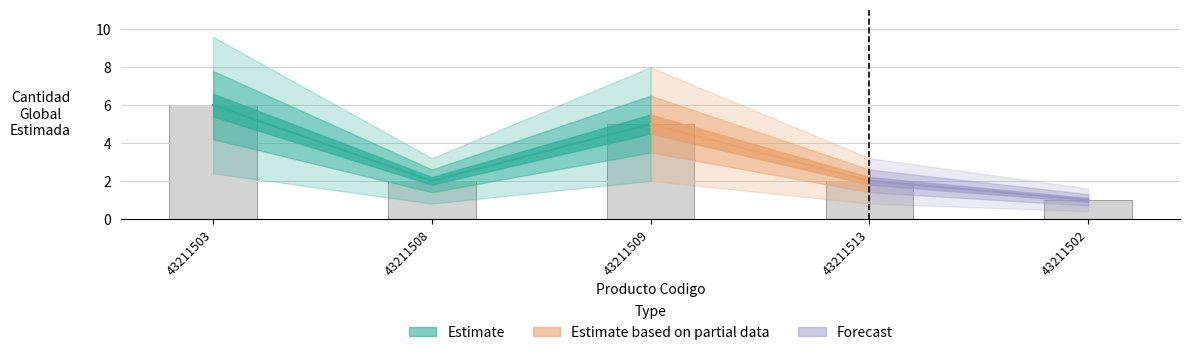

What is the difference between the maximum and minimum values?

5